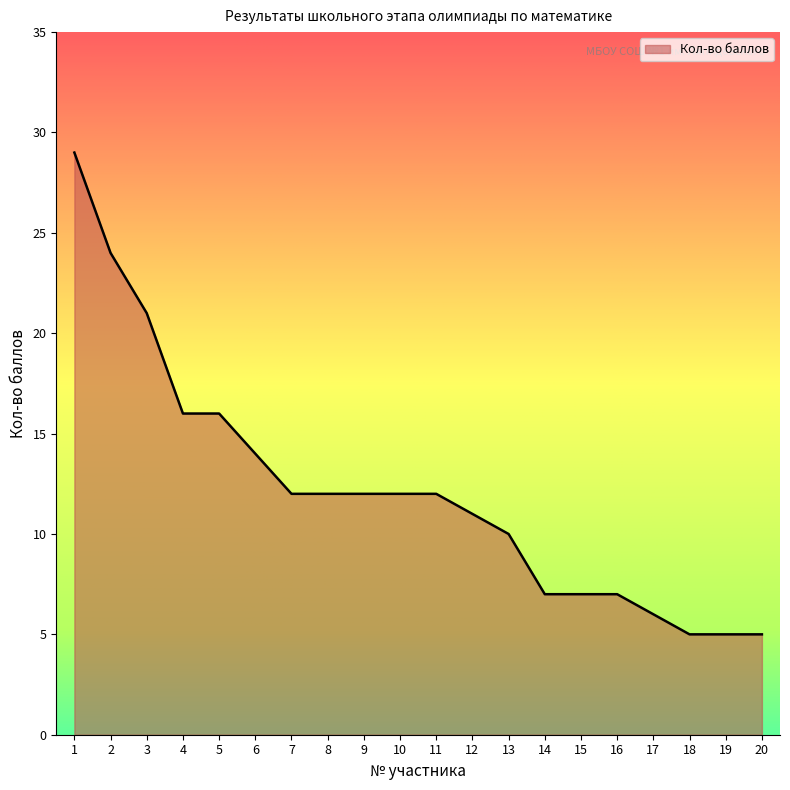

What is the sum of all values?

243